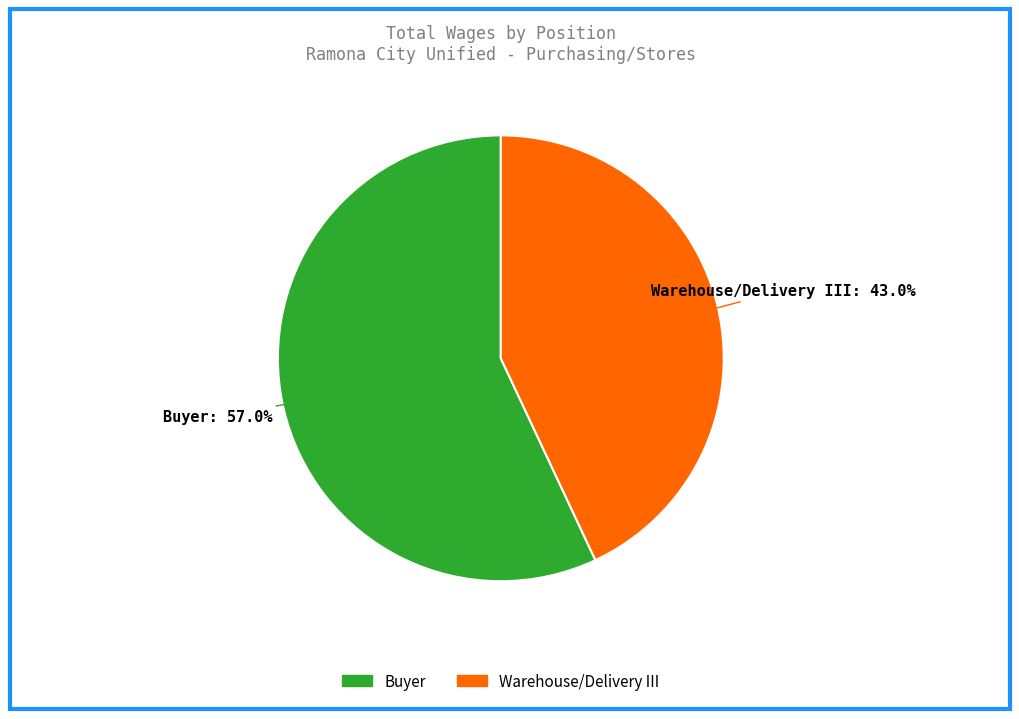

Rank the categories by value from lowest to highest.

Warehouse/Delivery III, Buyer